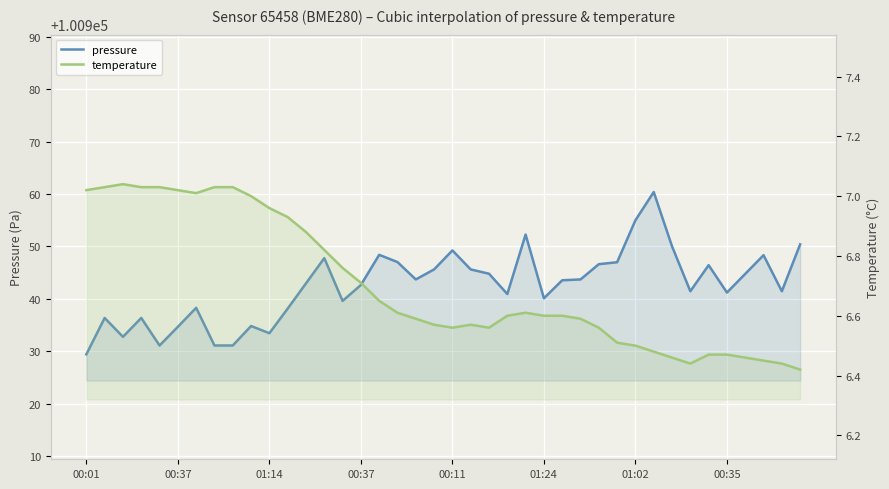

True or false: temperature and pressure cross at least once.

False